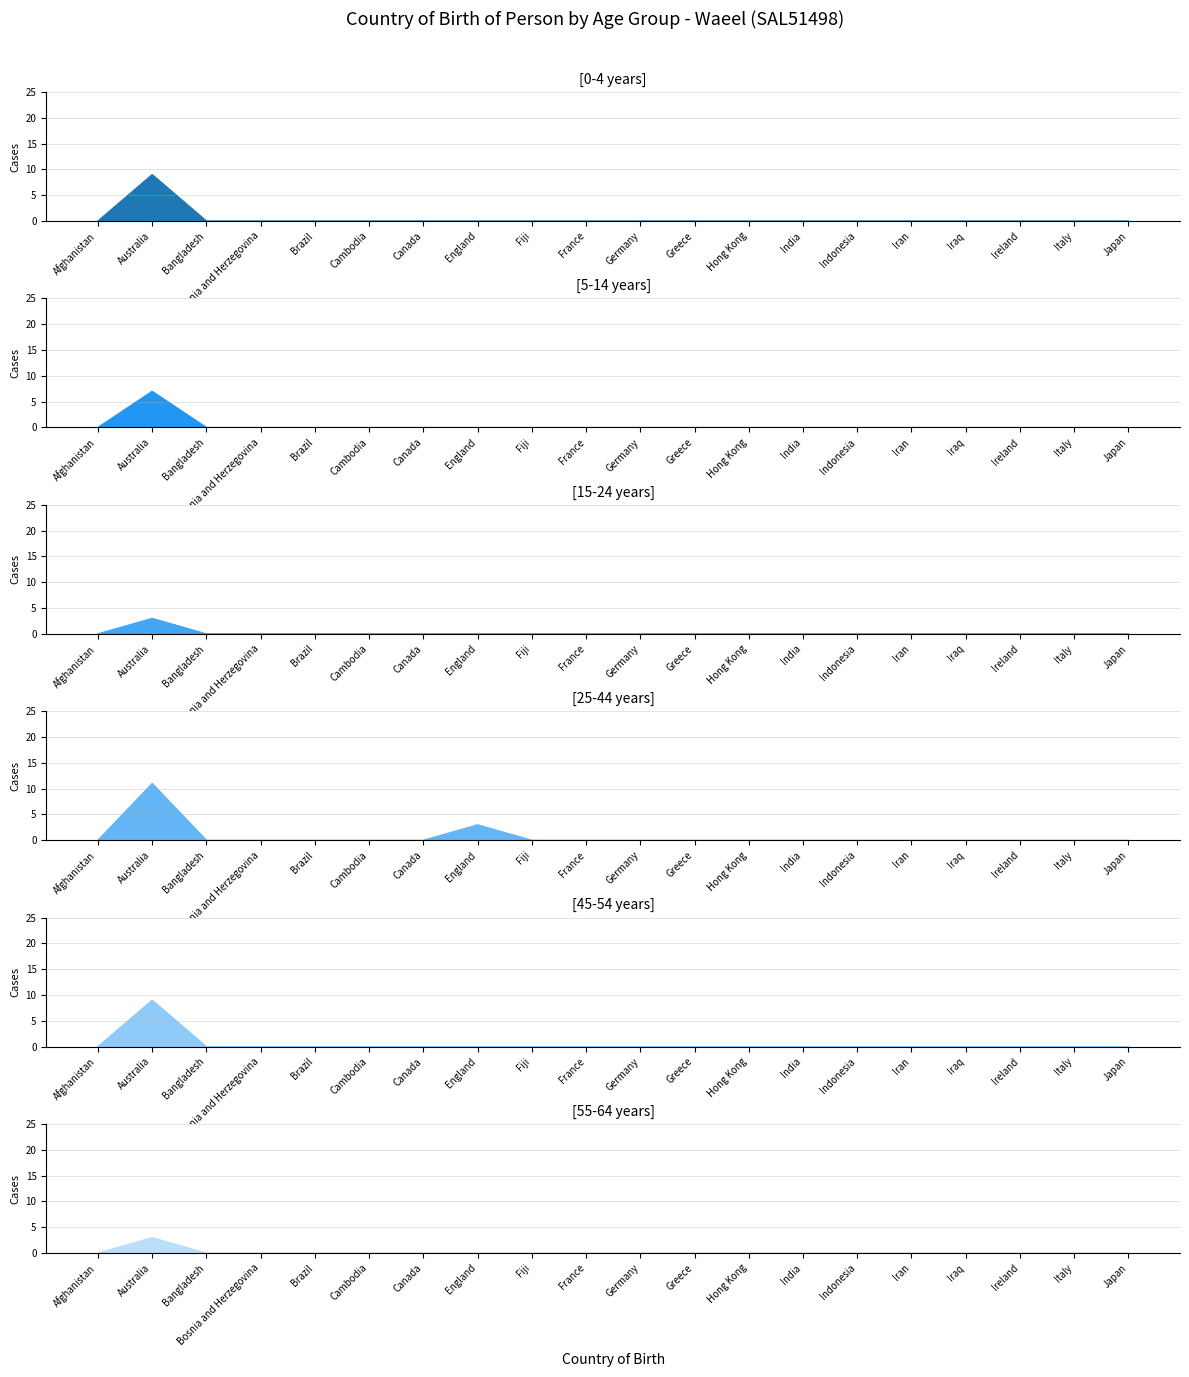

Count the number of data series in this chart.

6